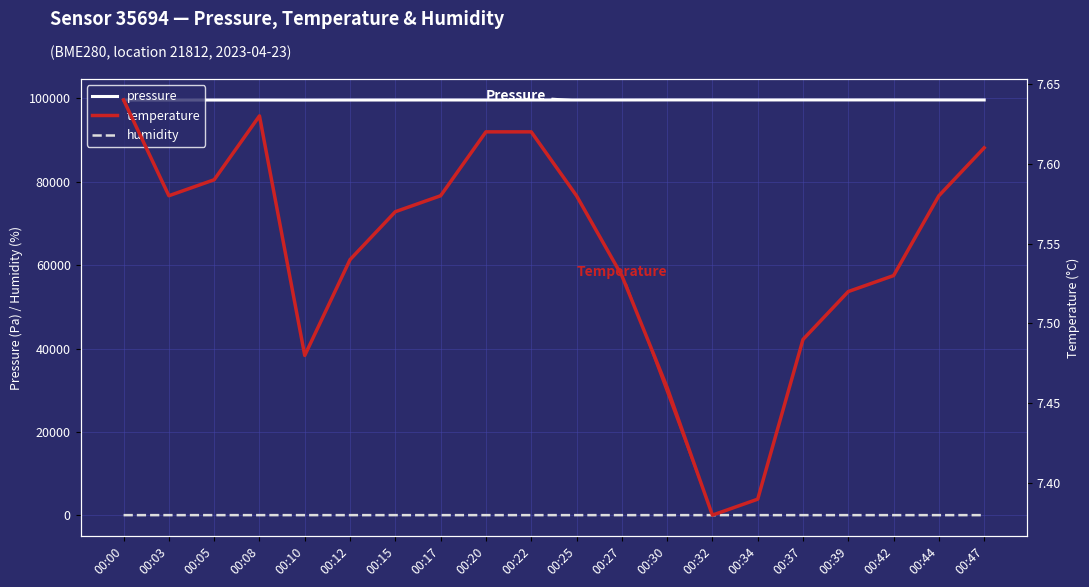

What is the maximum value for pressure?

99598.1